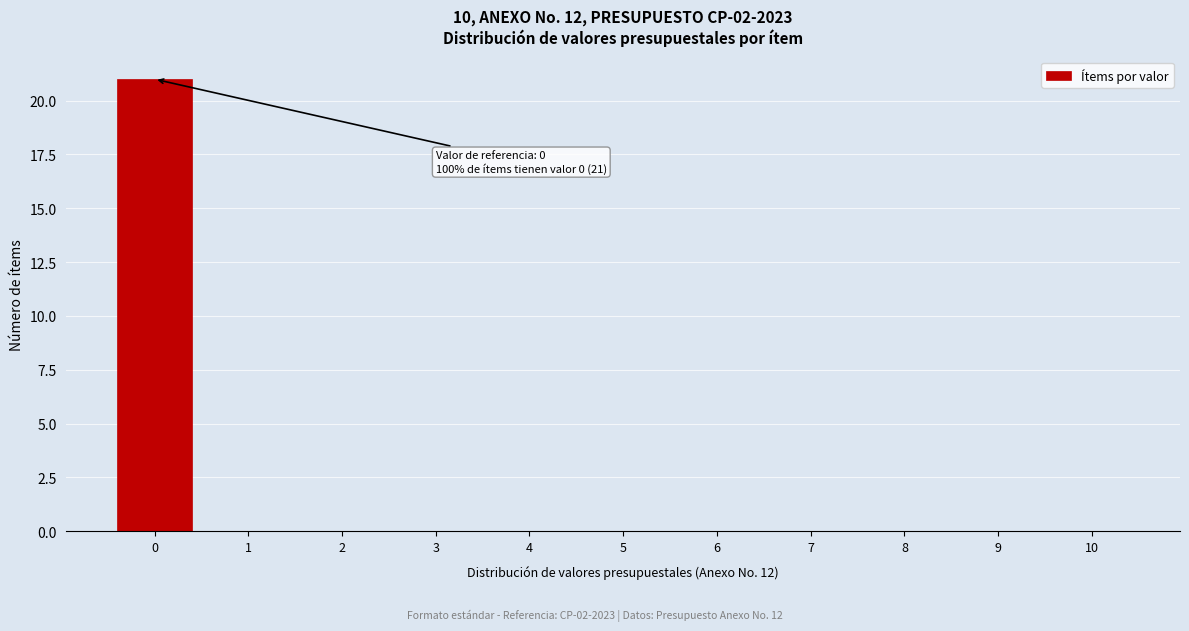

Over which range of the x-axis is the bar tallest?

-0.5 to 0.5